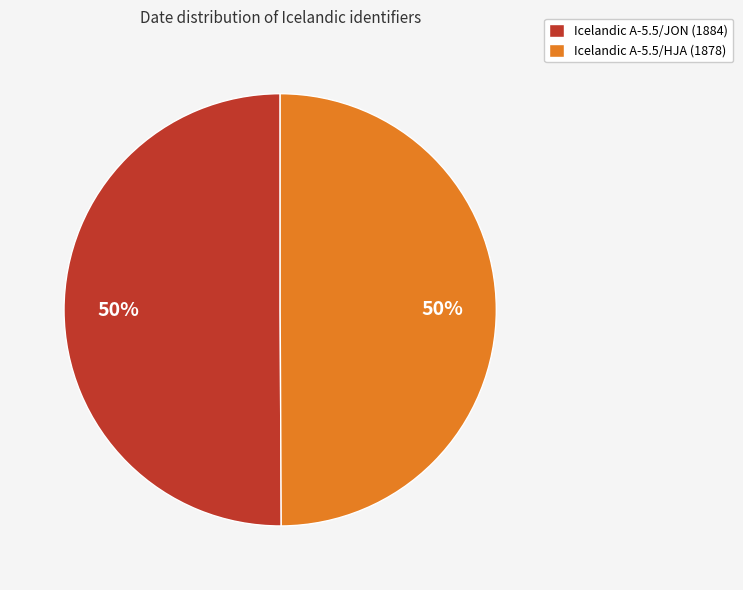

What percentage is the Icelandic A-5.5/JON slice, to the nearest percent?

50%